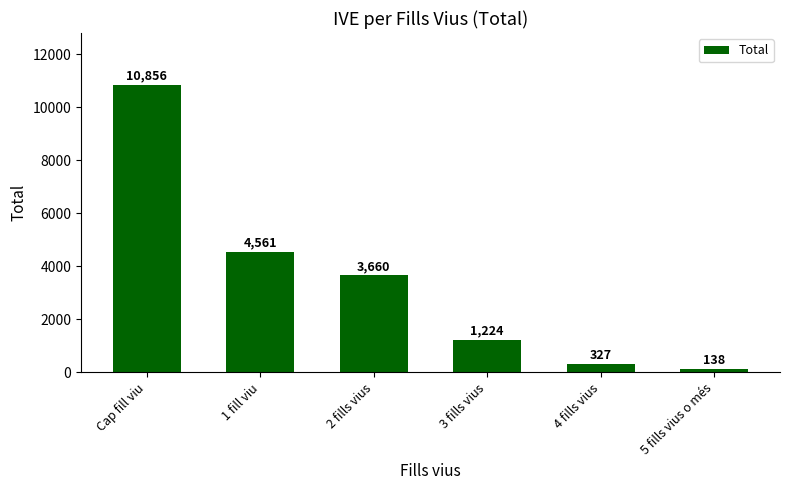

The chart shows a value of 5328 at 2 fills vius. True or false?

False